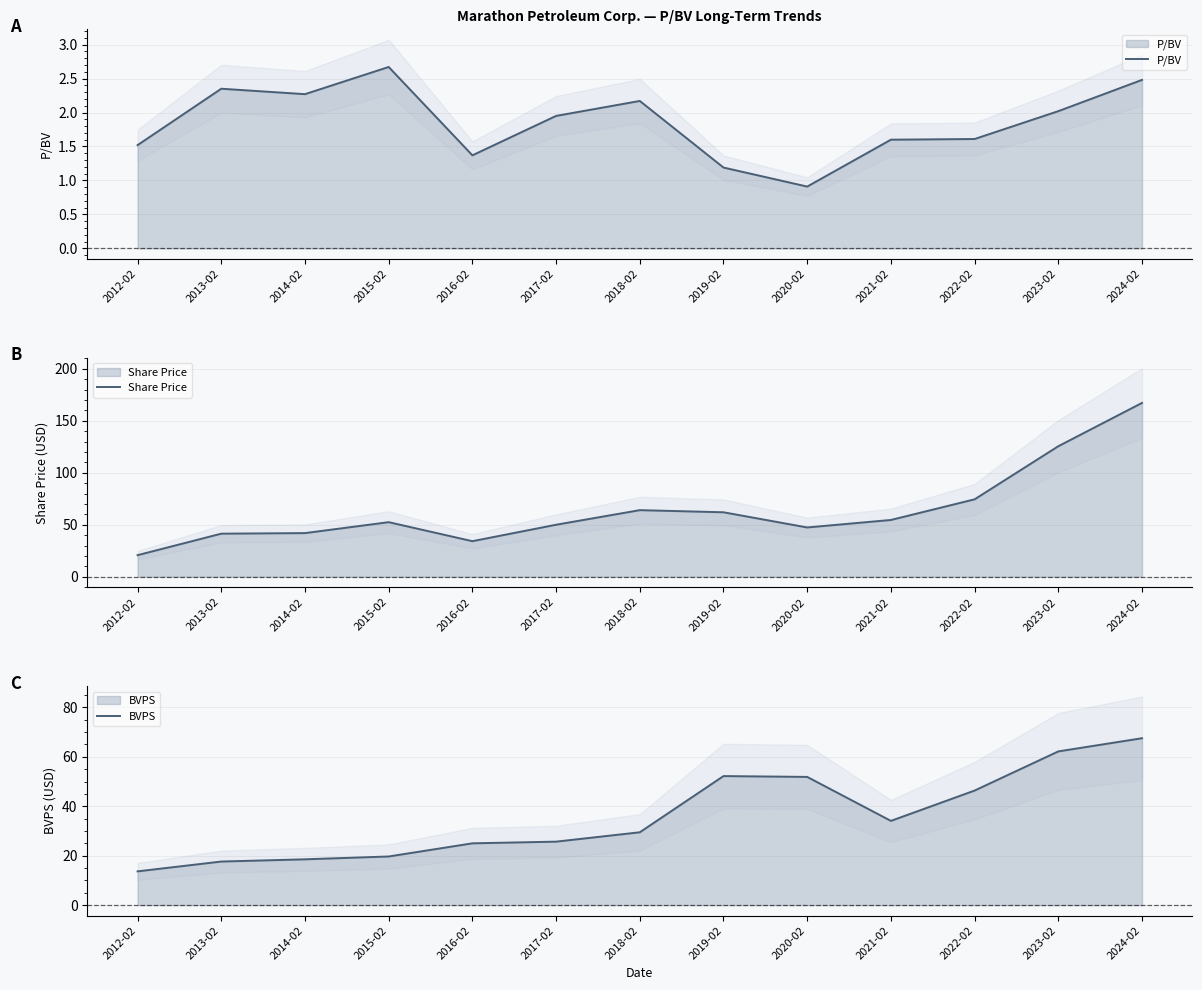

Between 2015-02 and 2017-02, which series saw the biggest shift?

BVPS